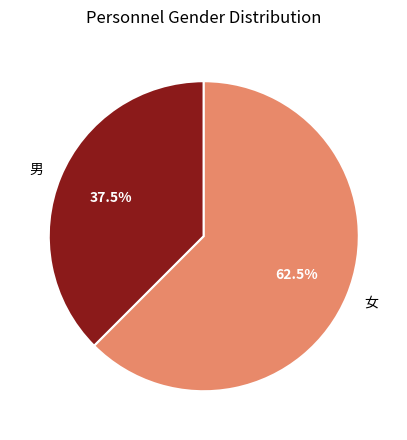

Which has a higher value, 女 or 男?

女